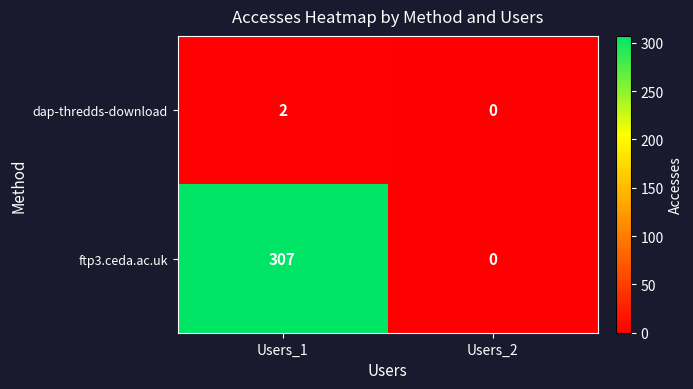

Which series has the largest range (max minus min)?

ftp3.ceda.ac.uk